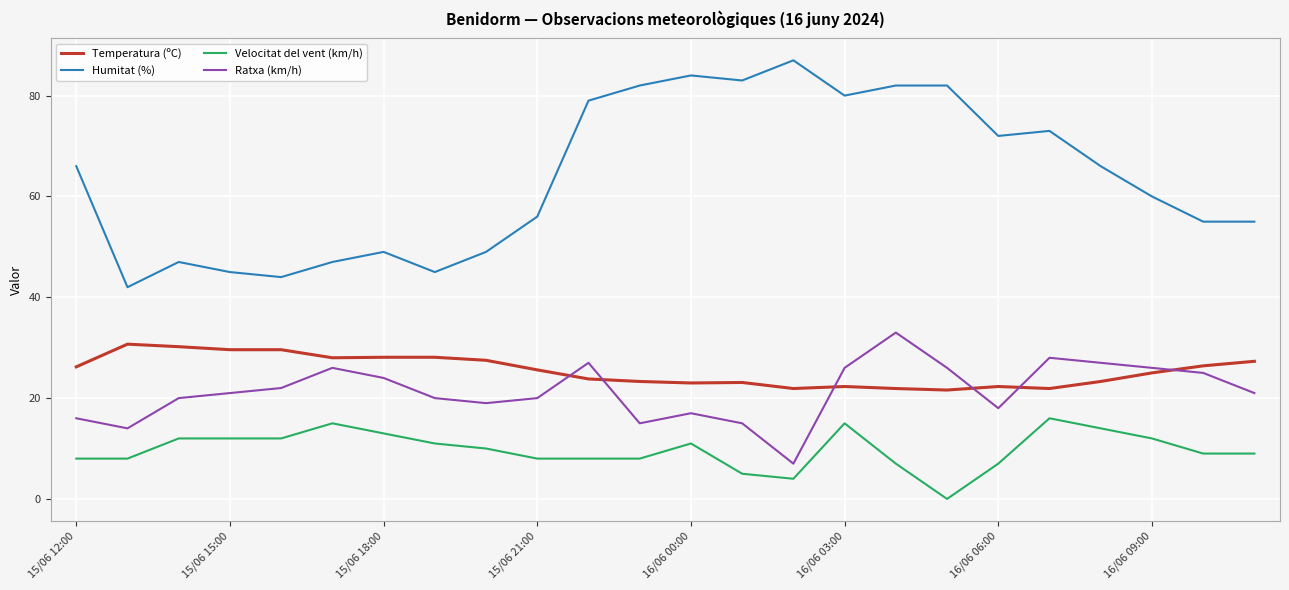

Which series has the largest total across all categories?

Humitat (%)